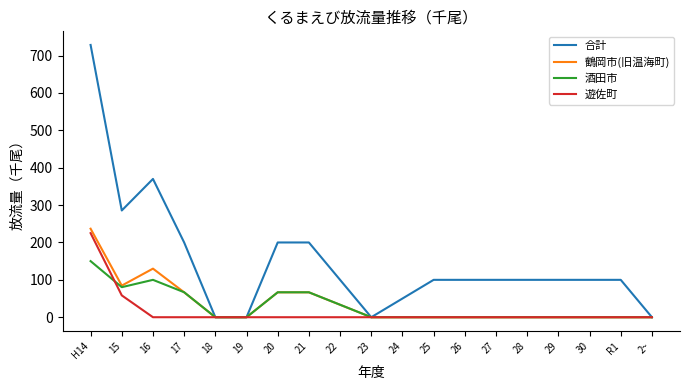

Where is the first local minimum for 酒田市?

15